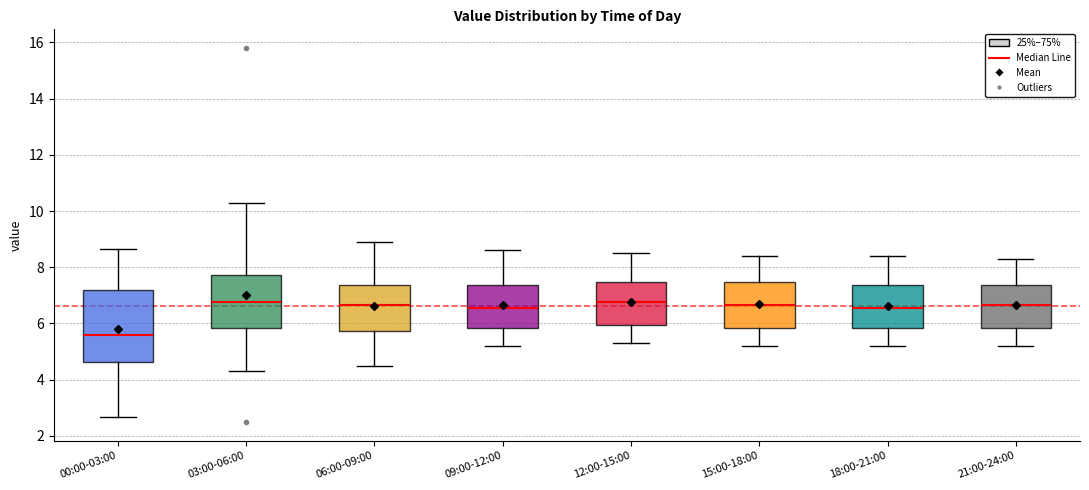

Where does the upper whisker of the box for 06:00-09:00 end on the y-axis? The values are not printed on the chart, so give them approximately, as read against the axis.

9.0